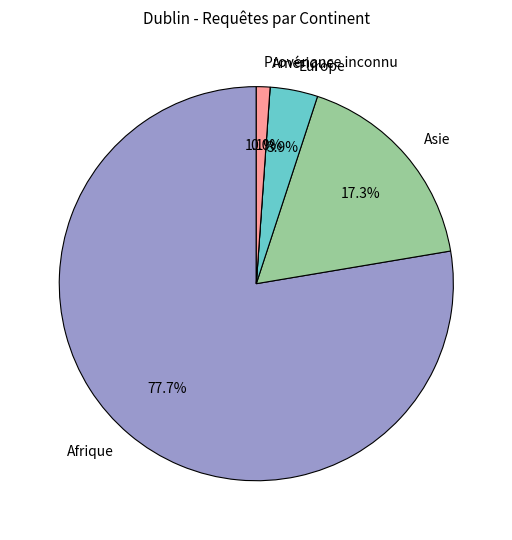

How many segments does this pie chart have?

5